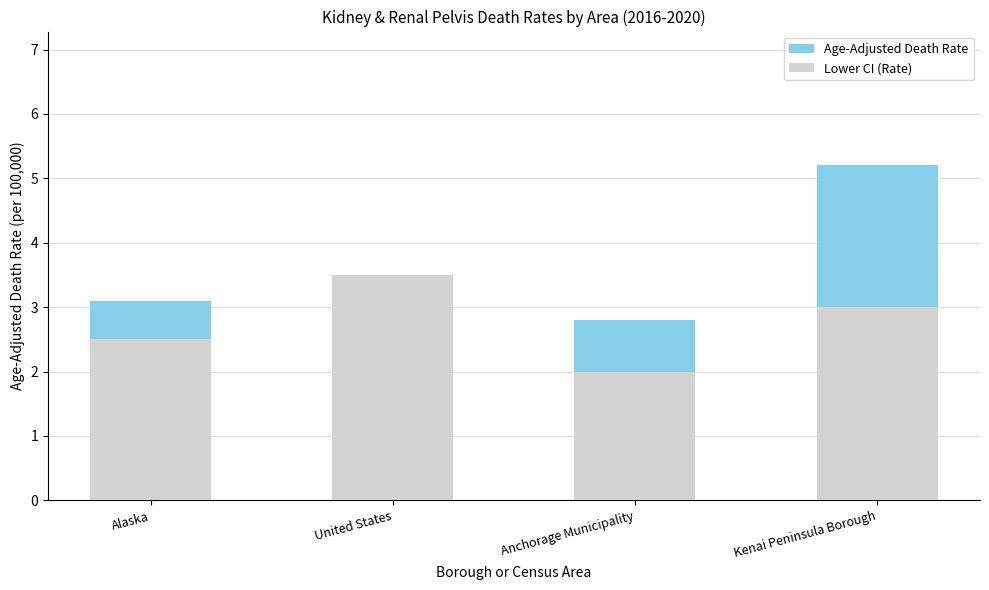

List the labels in order of Lower CI (Rate) value, smallest first.

Anchorage Municipality, Alaska, Kenai Peninsula Borough, United States